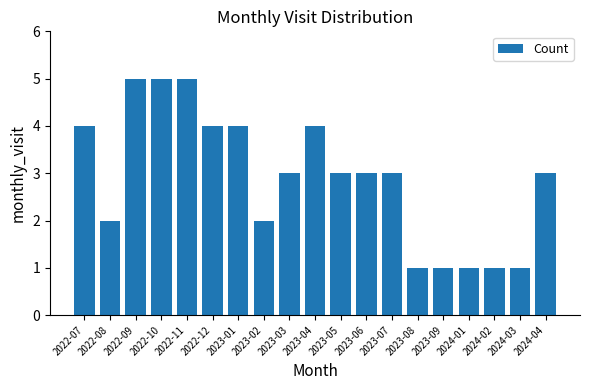

What is the minimum value shown in the chart?

1